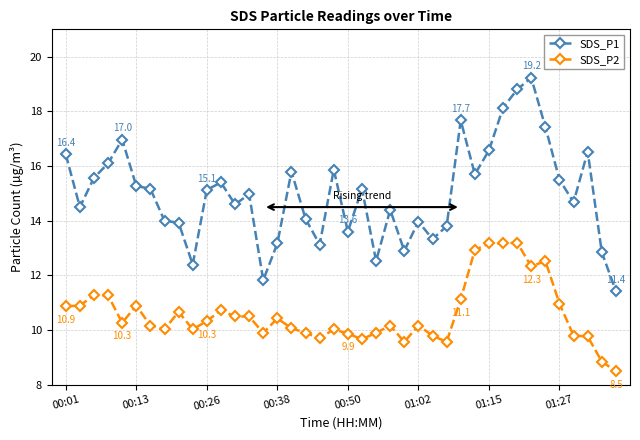

Rank the series by their maximum value, from highest to lowest.

SDS_P1, SDS_P2